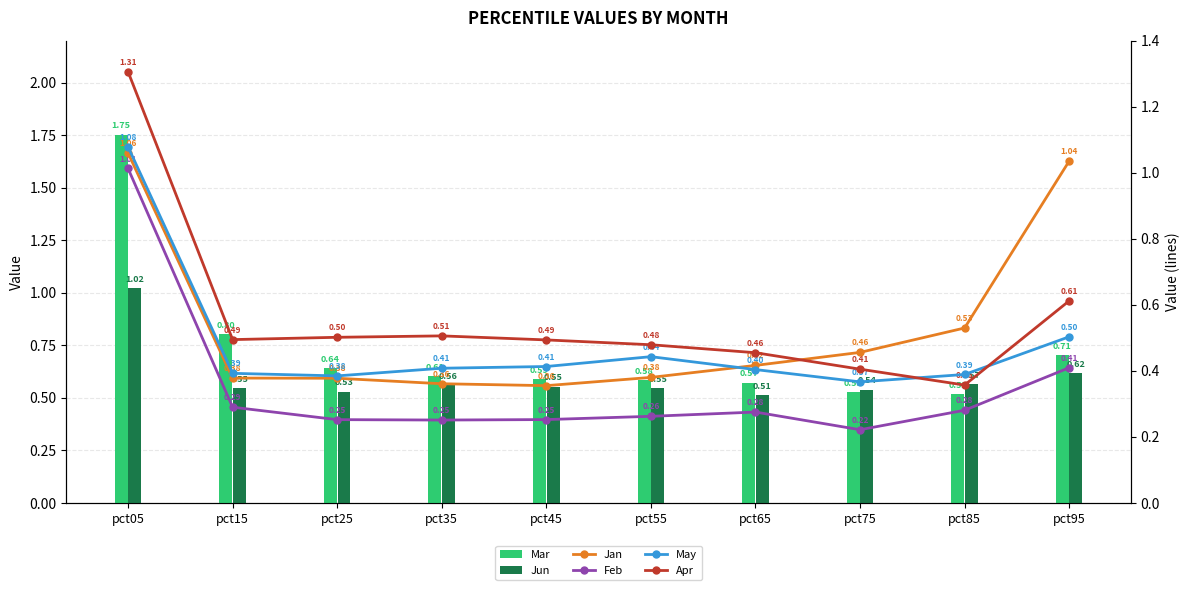

Is the value of Jan at pct55 greater than the value of Apr at pct15?

No